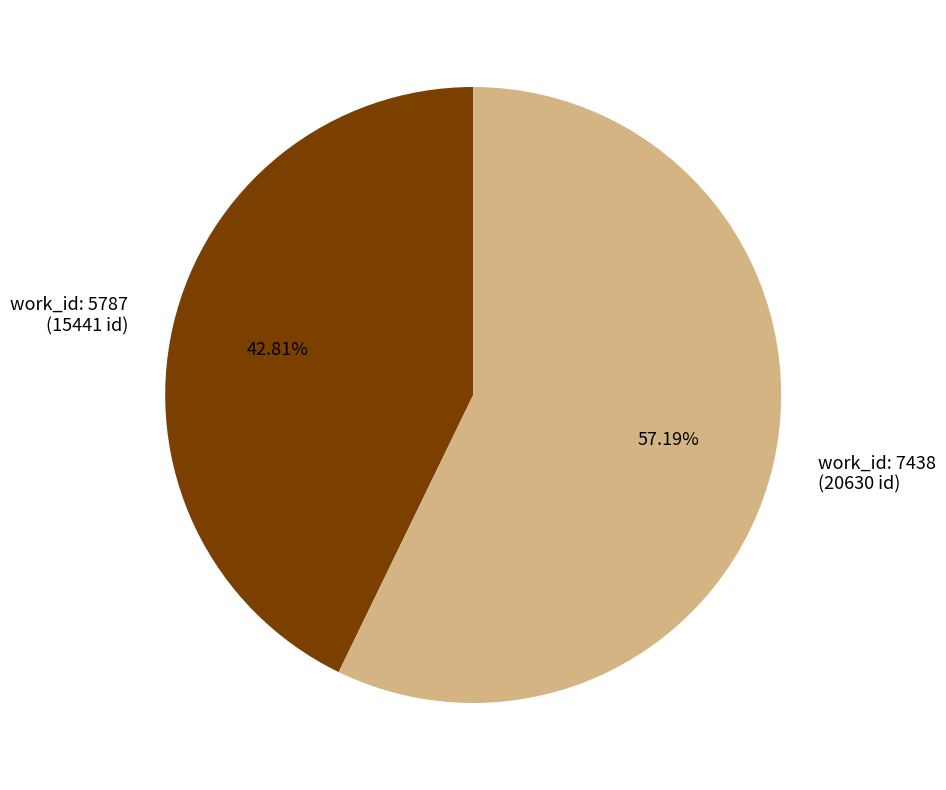

Combined, do work_id: 5787 (15441 id) and work_id: 7438 (20630 id) account for over 50%?

Yes